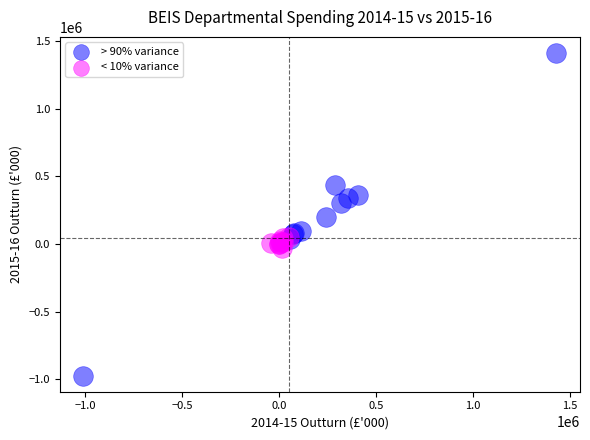

Which series reaches the minimum Y coordinate?

> 90% variance